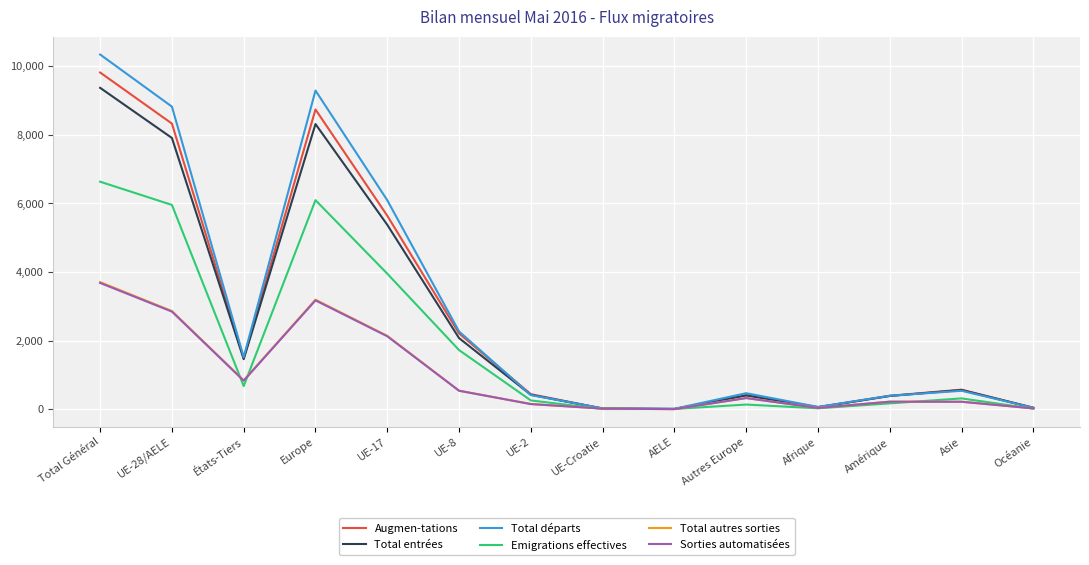

At which category does Total autres sorties reach its first local peak?

Europe